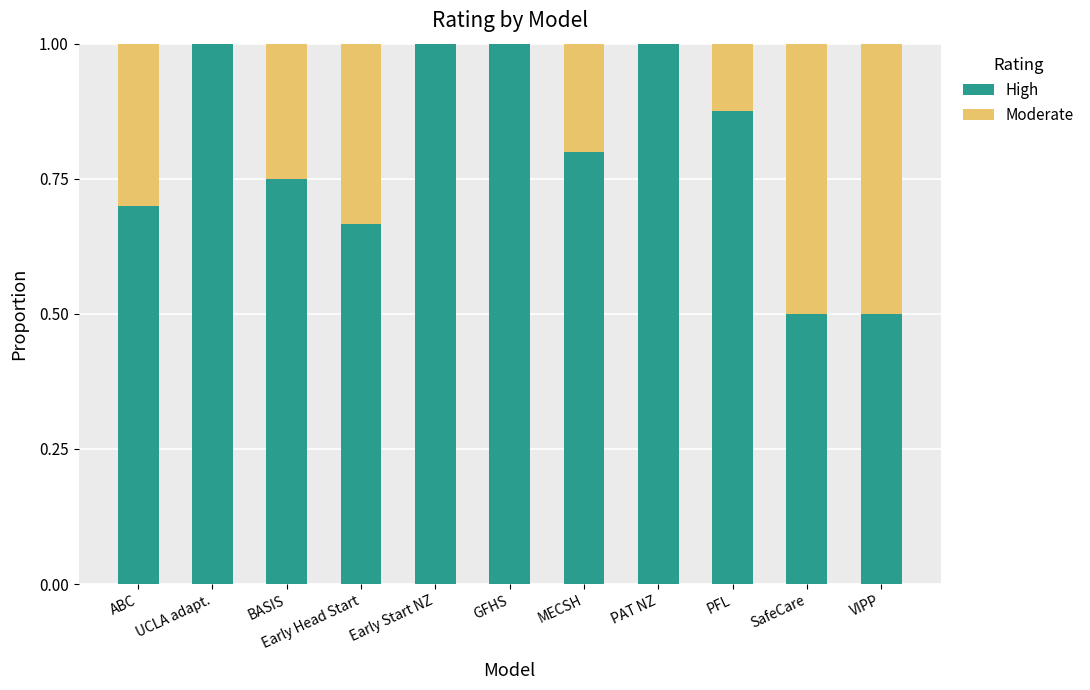

Count the number of data series in this chart.

2